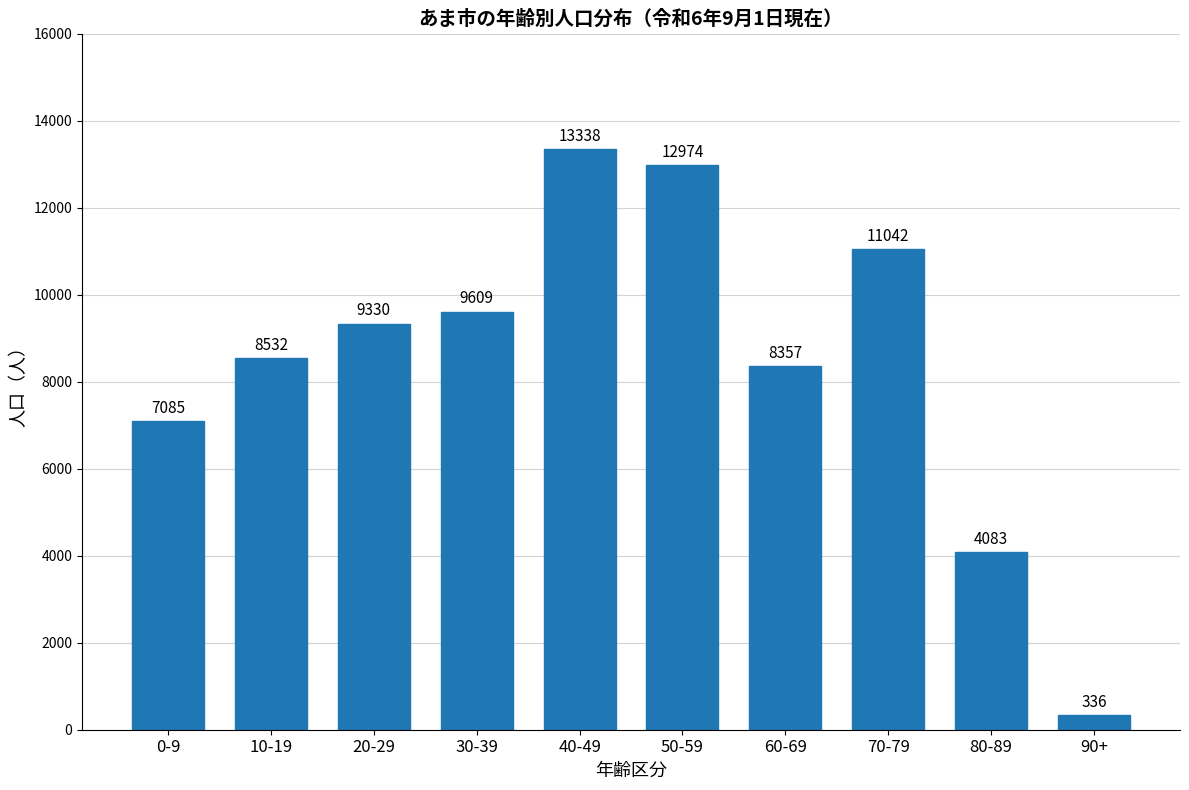

Reading right to left, list all the values displayed in this chart.

90+=336	80-89=4083	70-79=11042	60-69=8357	50-59=12974	40-49=13338	30-39=9609	20-29=9330	10-19=8532	0-9=7085